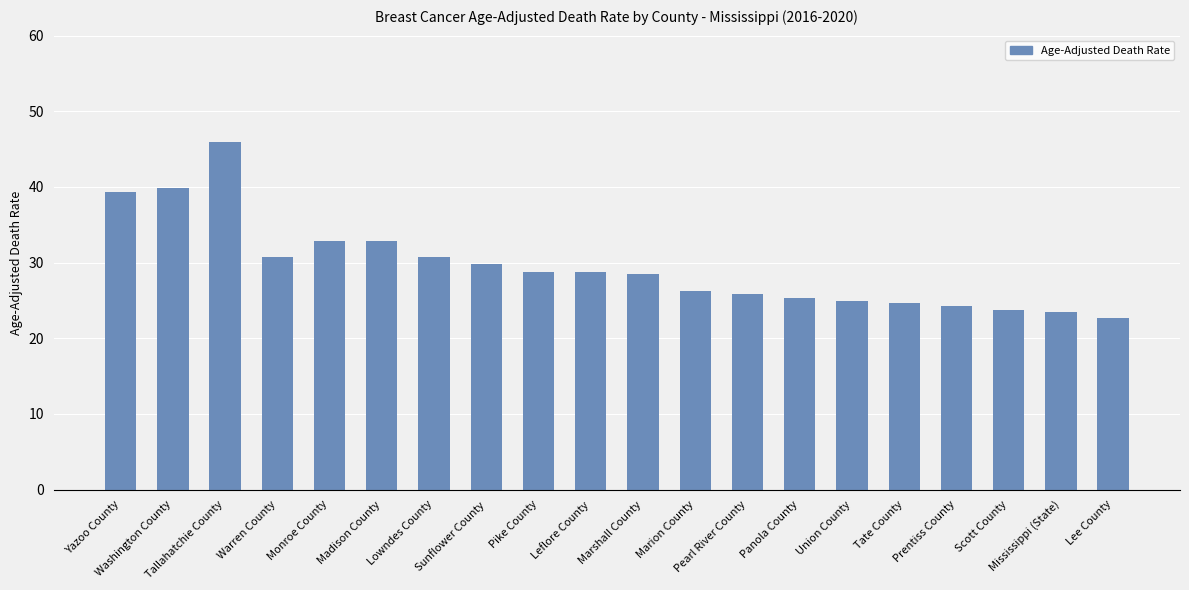

Where does the data first go above 28?

Yazoo County